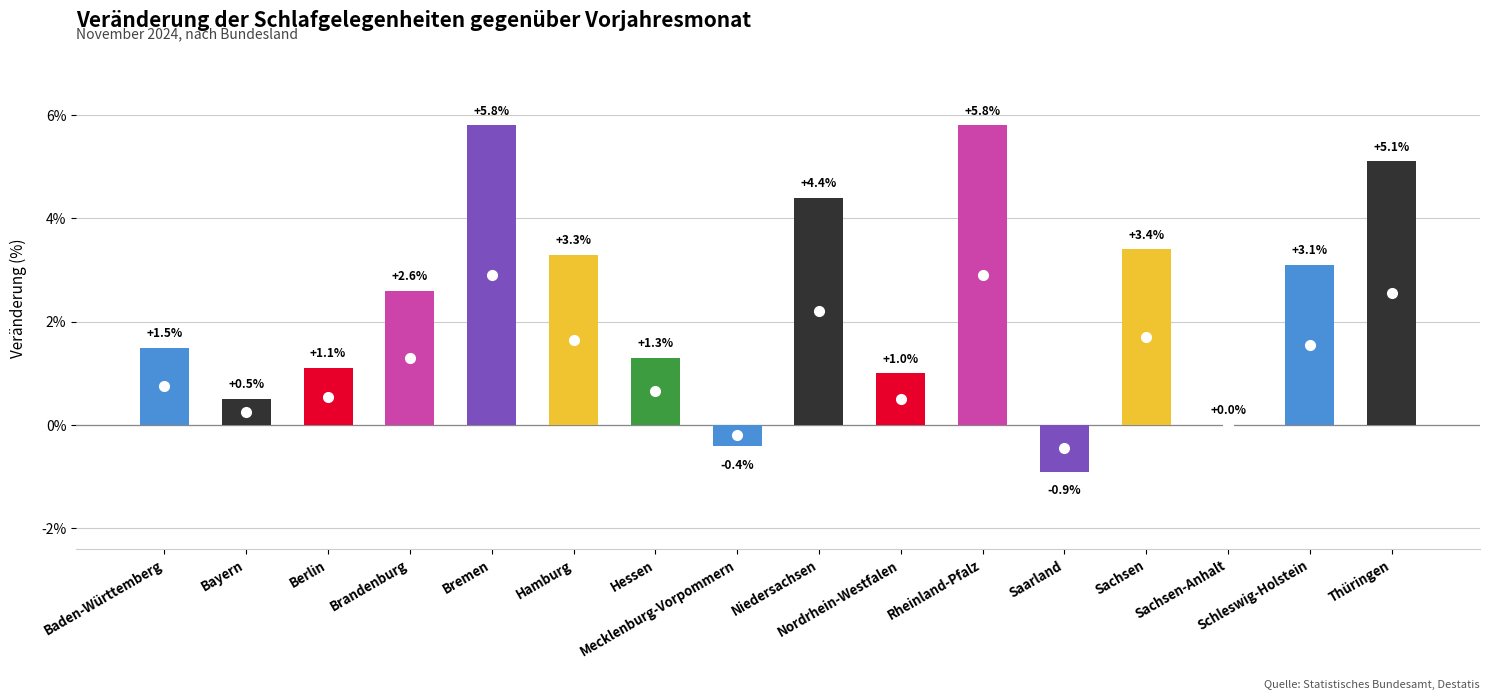

Reading left to right, list all the values displayed in this chart.

Baden-Württemberg=1.5	Bayern=0.5	Berlin=1.1	Brandenburg=2.6	Bremen=5.8	Hamburg=3.3	Hessen=1.3	Mecklenburg-Vorpommern=-0.4	Niedersachsen=4.4	Nordrhein-Westfalen=1.0	Rheinland-Pfalz=5.8	Saarland=-0.9	Sachsen=3.4	Sachsen-Anhalt=0.0	Schleswig-Holstein=3.1	Thüringen=5.1